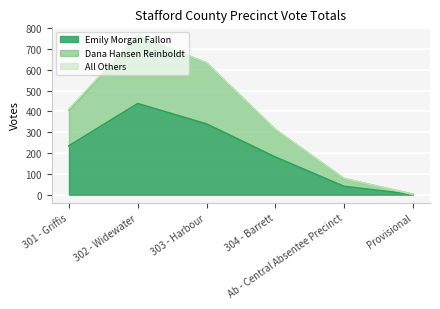

Reading left to right, list all the values displayed in this chart.

Emily Morgan Fallon: 301 - Griffis=235	302 - Widewater=438	303 - Harbour=340	304 - Barrett=181	Ab - Central Absentee Precinct=40	Provisional=1
Dana Hansen Reinboldt: 301 - Griffis=406	302 - Widewater=765	303 - Harbour=633	304 - Barrett=313	Ab - Central Absentee Precinct=77	Provisional=2